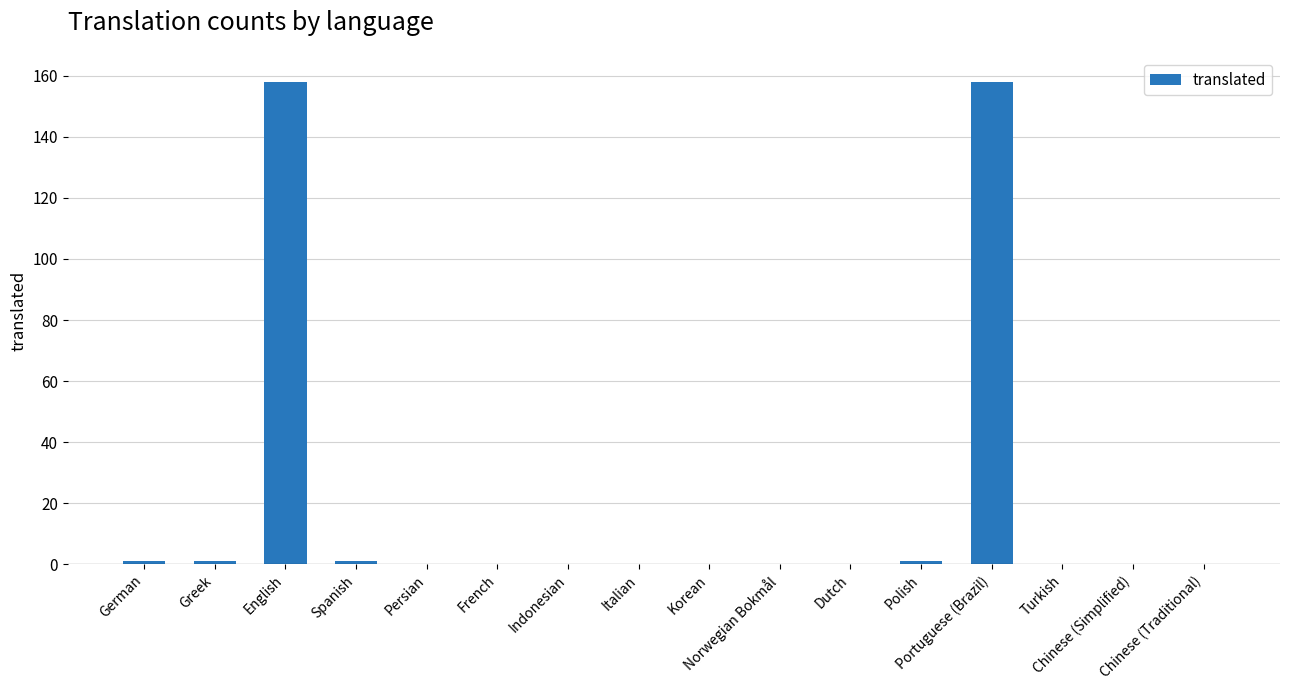

What is the maximum value shown in the chart?

158